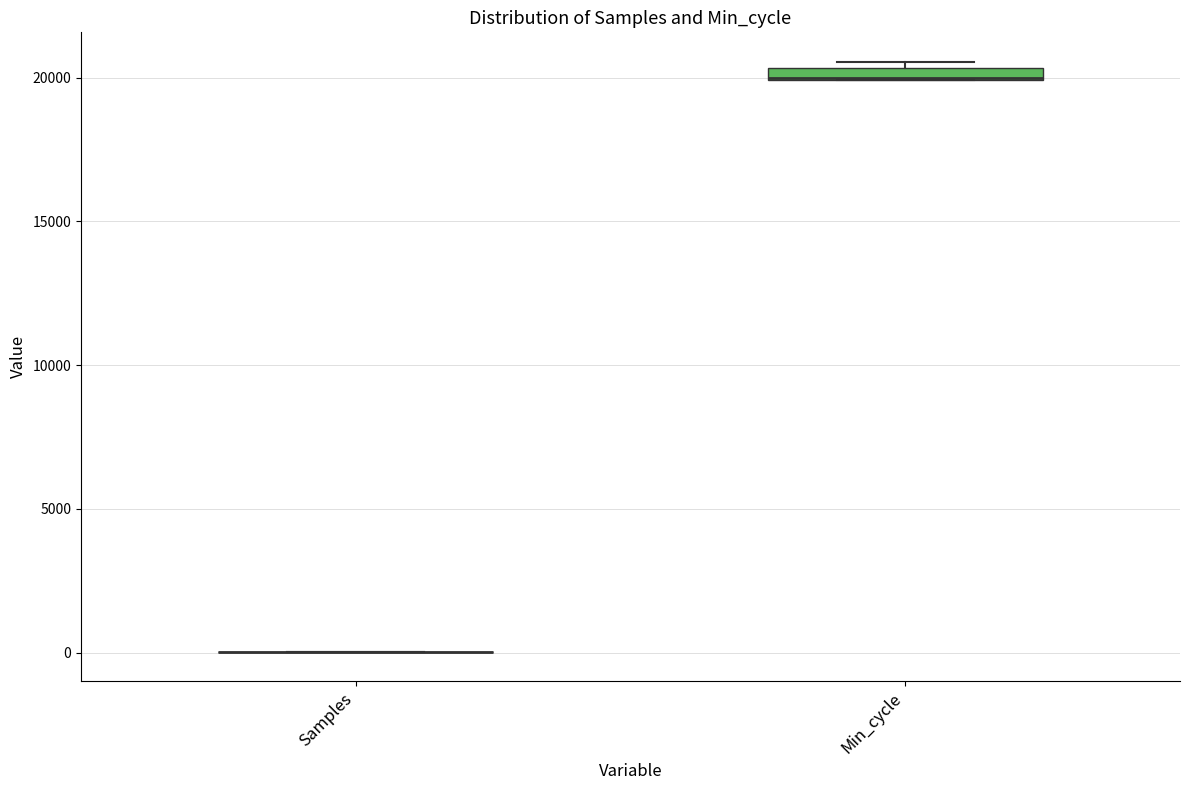

Where is the upper edge of the box for Min_cycle on the y-axis? The values are not printed on the chart, so give them approximately, as read against the axis.

20500